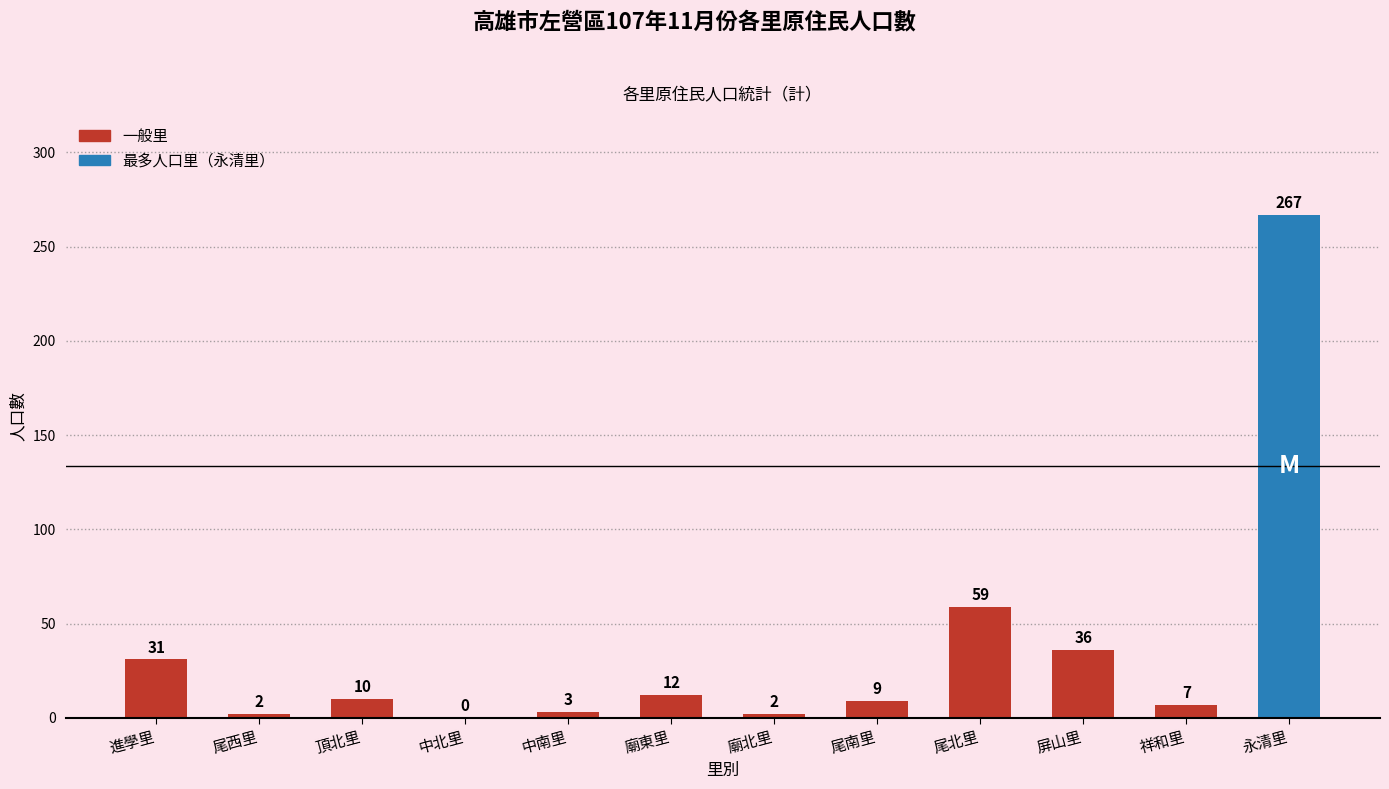

How many distinct data groups are displayed?

1